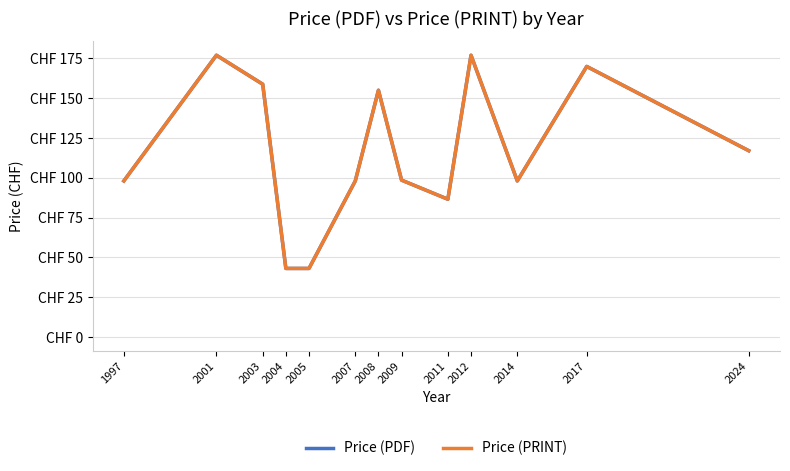

How many data points in Price (PRINT) are above 98?

7